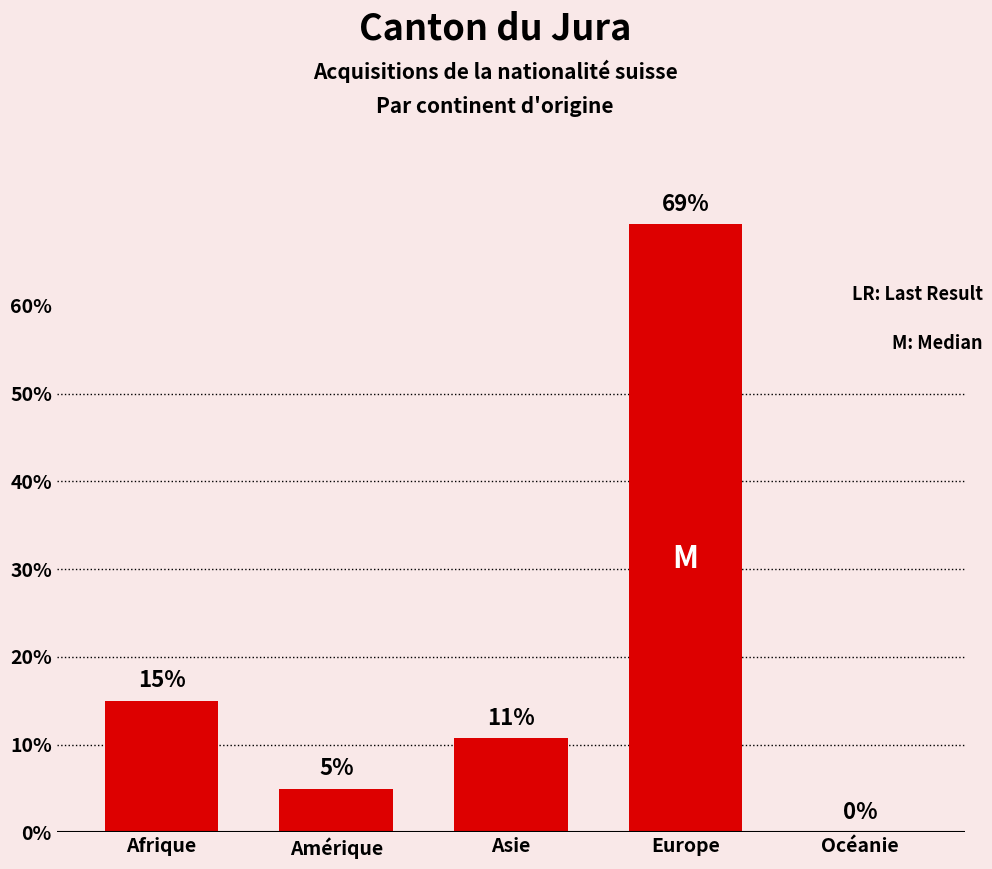

How many positive values are there?

4